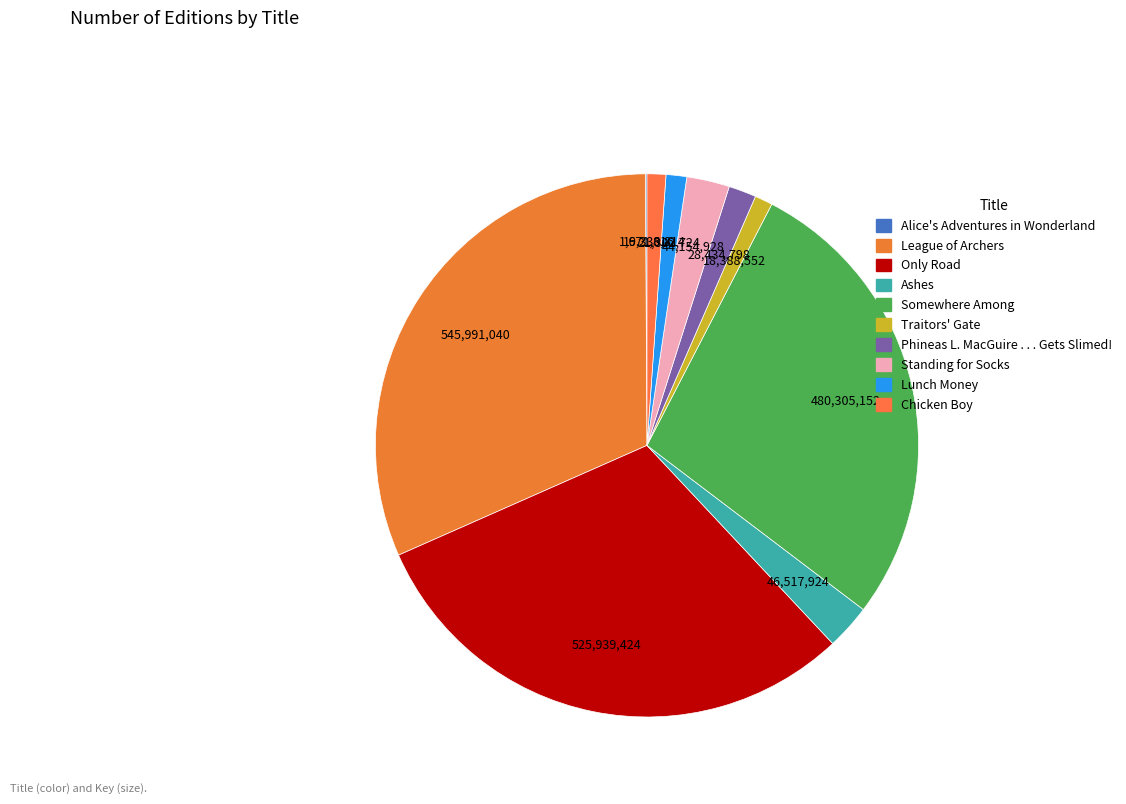

Which has a higher value, League of Archers or Somewhere Among?

League of Archers